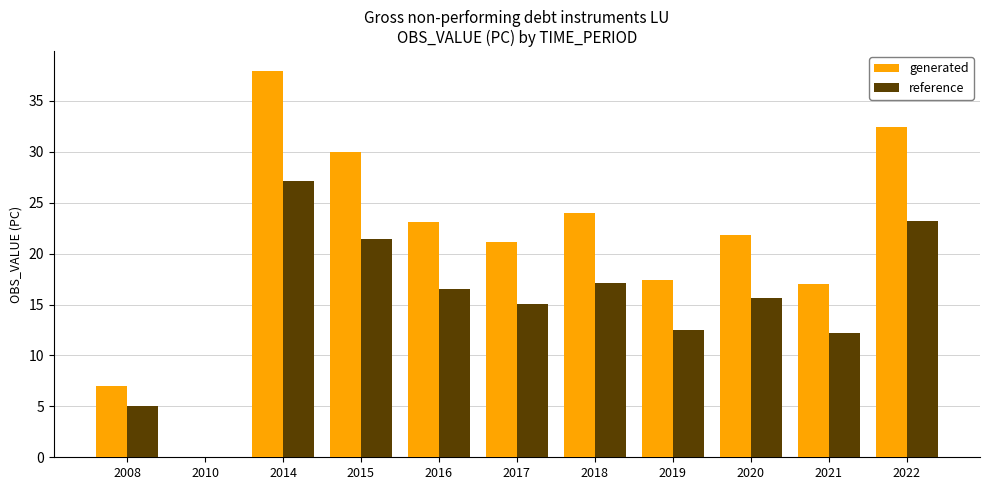

At which category is the sum across all series the highest?

2014